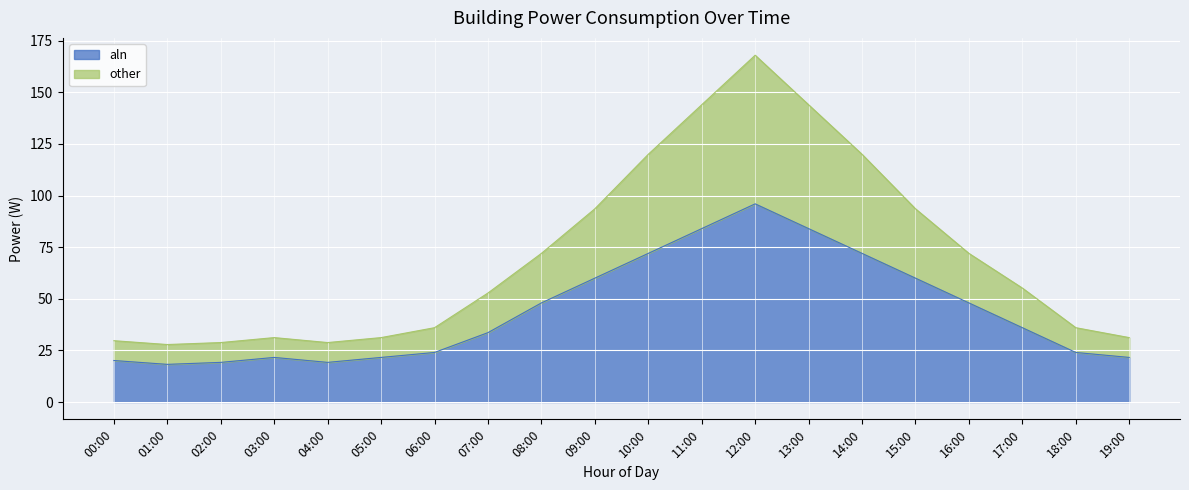

List the labels in order of aln value, smallest first.

01:00, 02:00, 04:00, 00:00, 03:00, 05:00, 19:00, 06:00, 18:00, 07:00, 17:00, 08:00, 16:00, 09:00, 15:00, 10:00, 14:00, 11:00, 13:00, 12:00